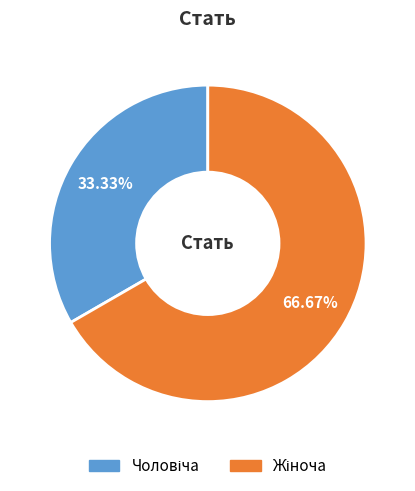

Is there a majority slice in this chart?

Yes